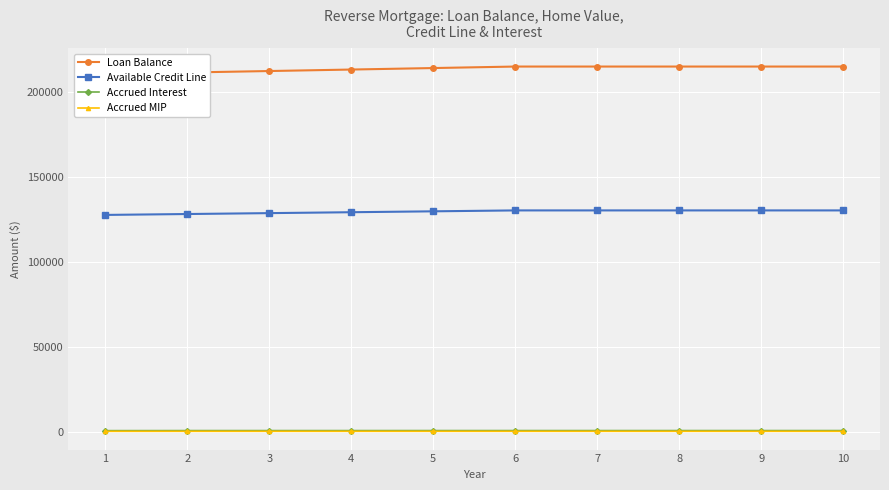

True or false: Loan Balance and Accrued MIP cross at least once.

False